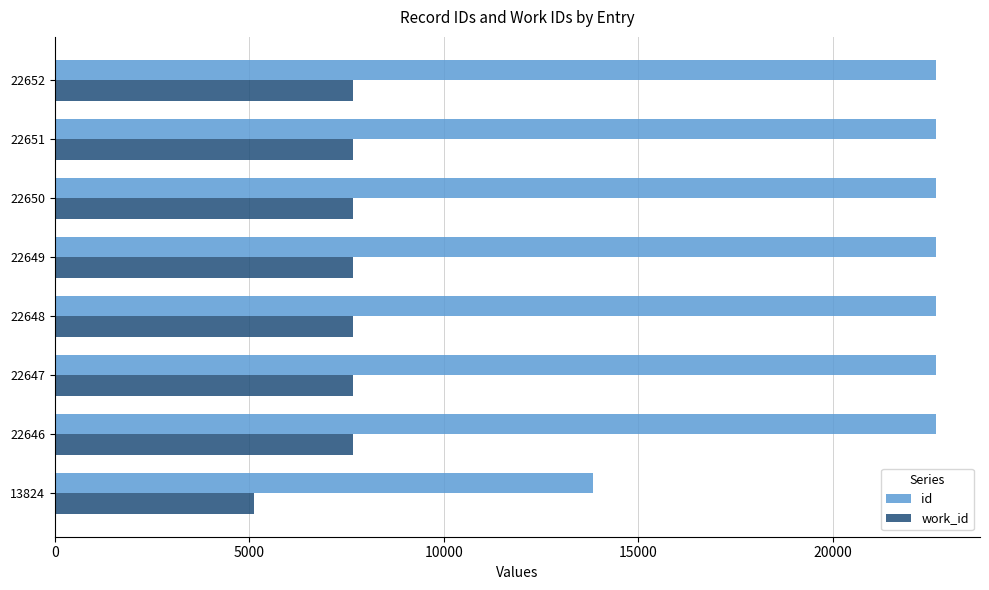

Is it true that work_id equals 10680 at 22650?

False